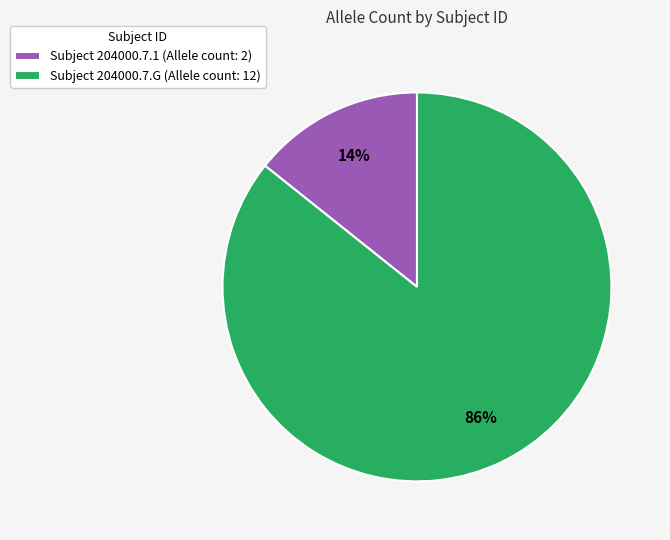

Is it true that Subject 204000.7.G (Allele count: 12) is 86% of the pie?

True